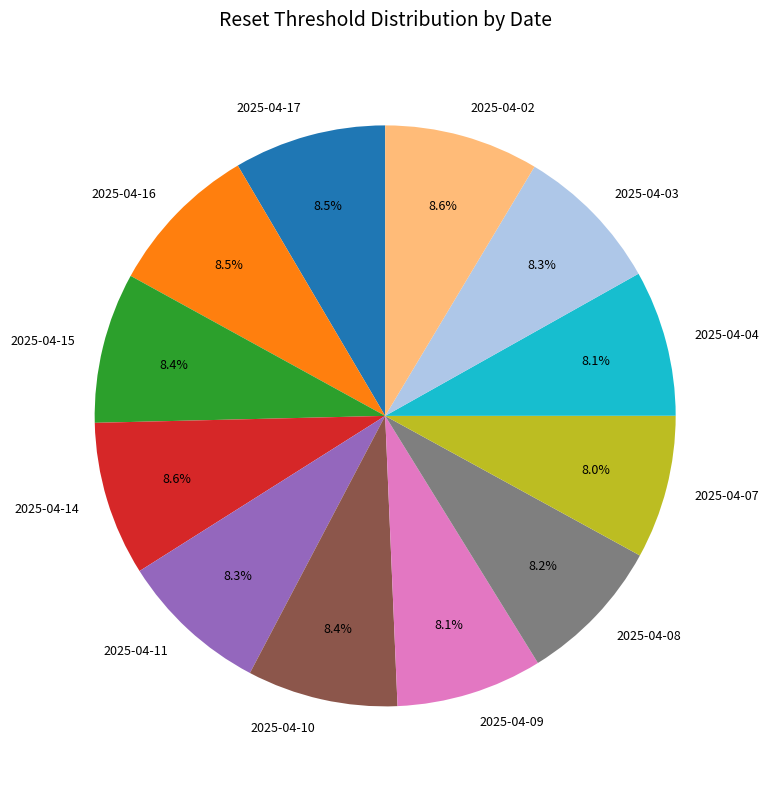

To the nearest percent, what percentage of the pie is 2025-04-14?

9%